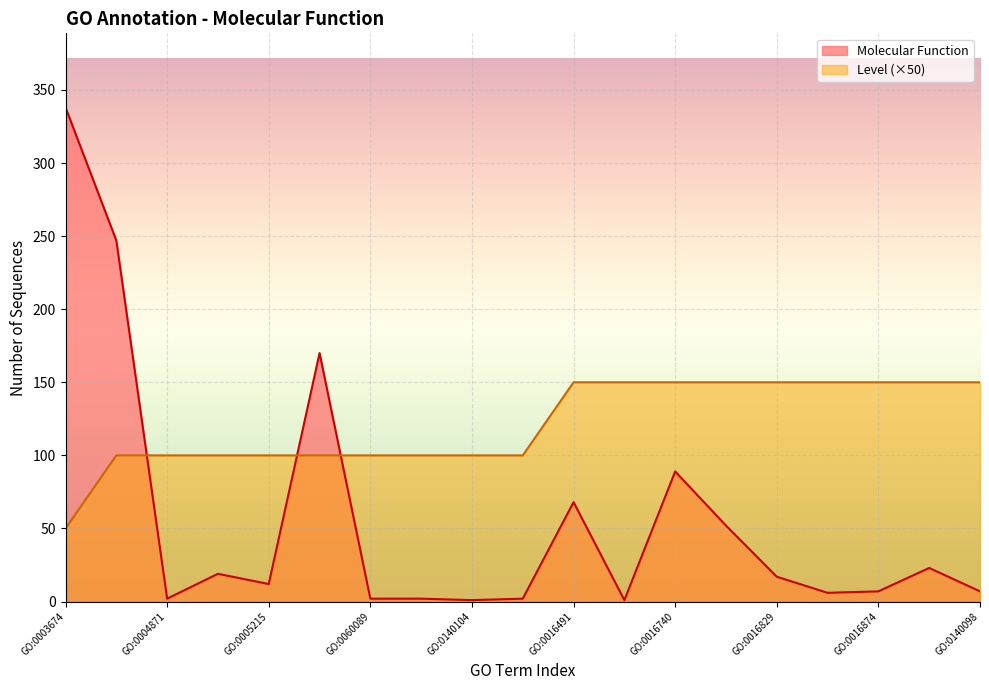

The Level series shows 178 at GO:0005215. True or false?

False